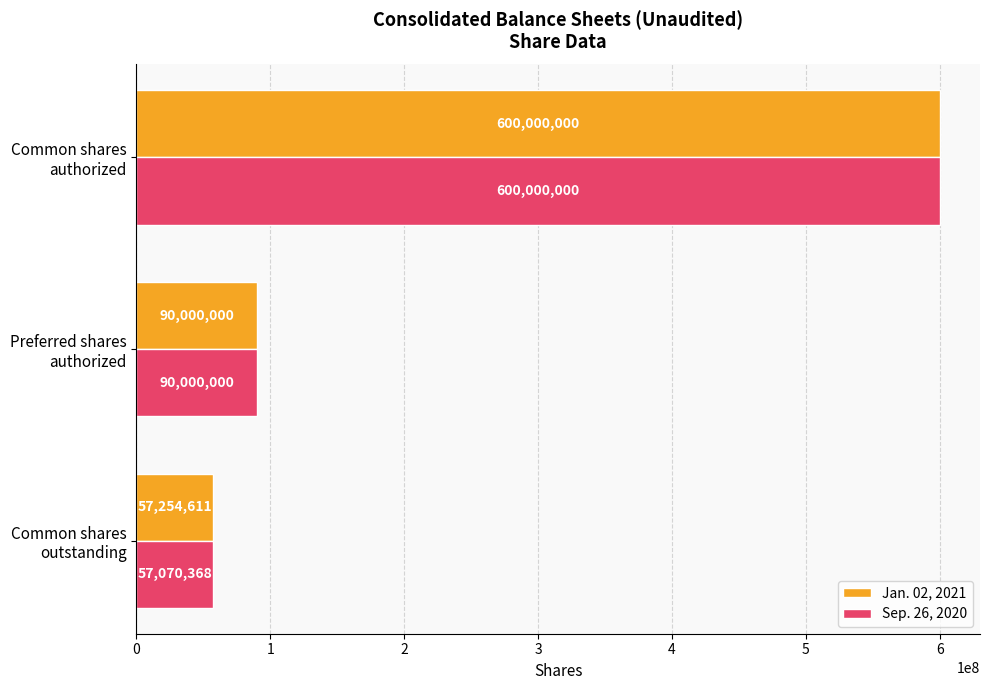

Count the number of data series in this chart.

2